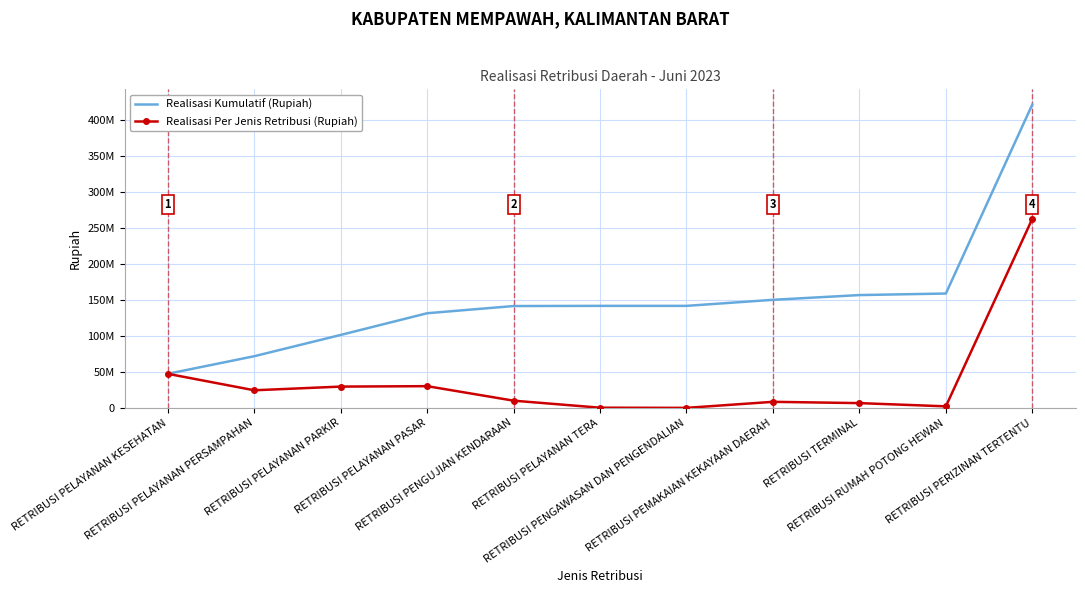

What is the sum of all Realisasi Per Jenis Retribusi (Rupiah) values?

421734659